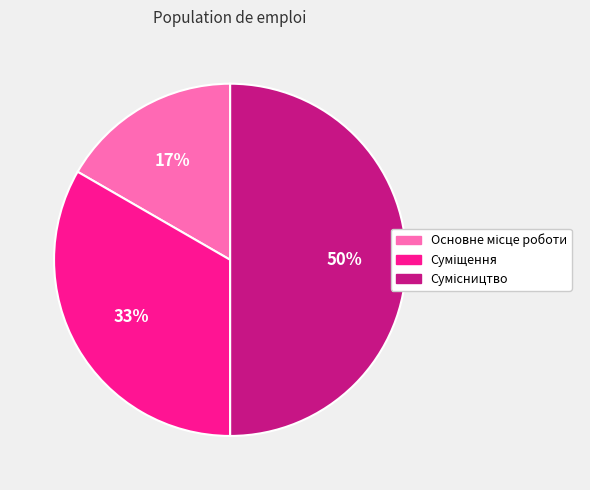

To the nearest percent, what is the difference between the largest and smallest slice percentages?

33%